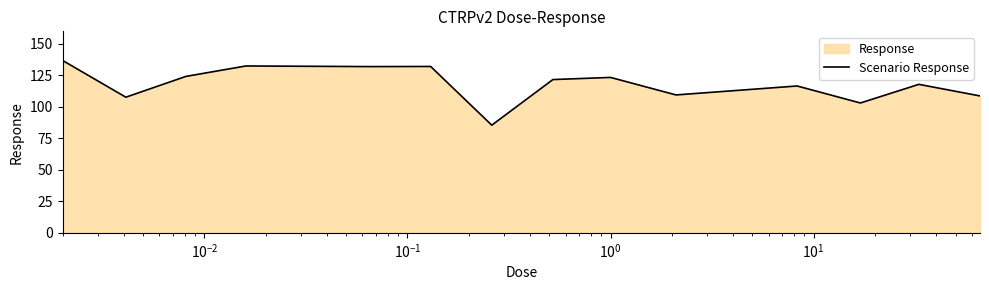

How many lines are shown in the chart?

1